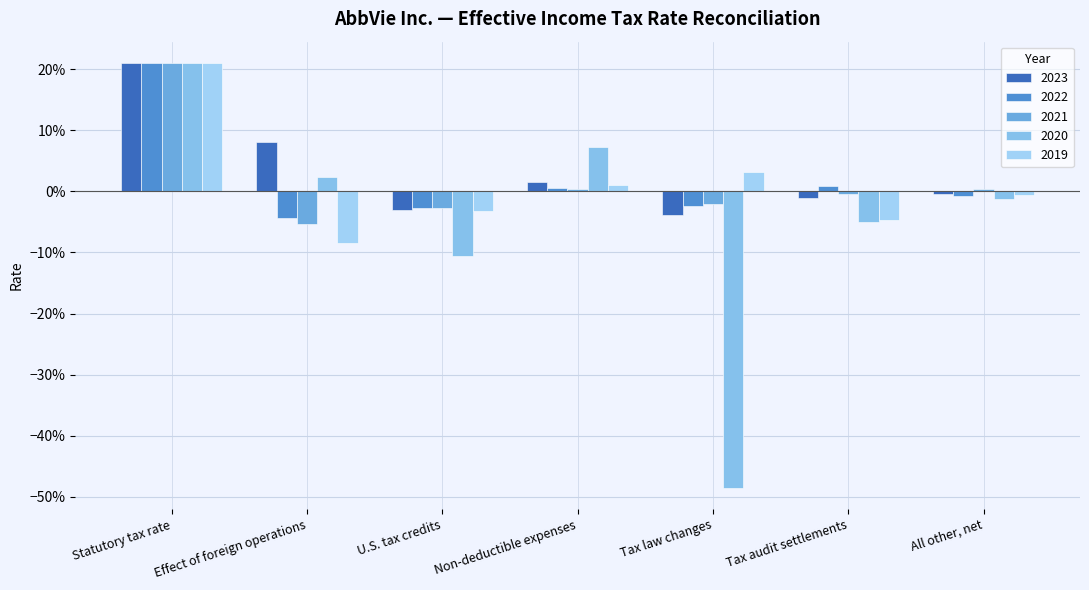

At which label does 2021 first exceed 0?

Statutory tax rate